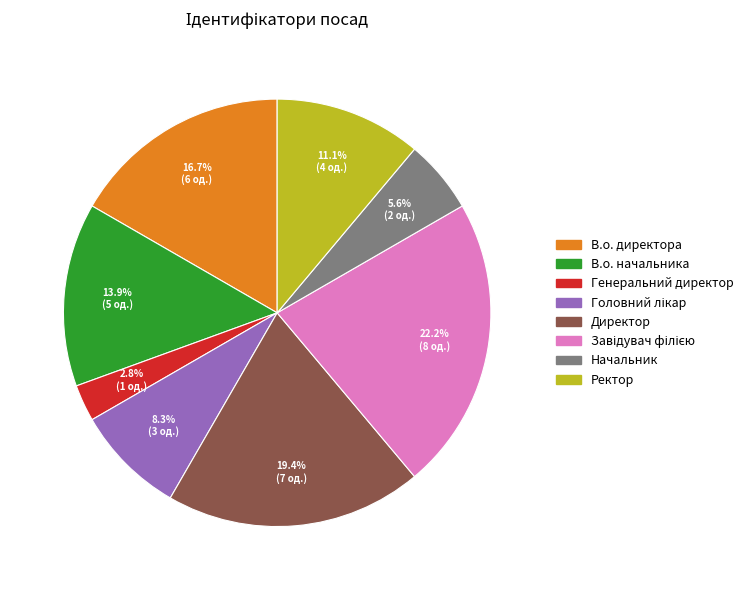

How many slices are in this pie chart?

8